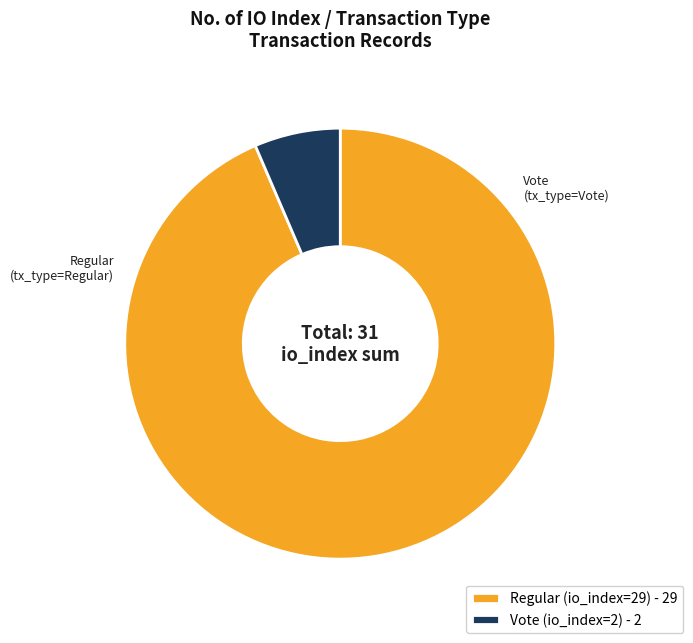

Is there a majority slice in this chart?

Yes